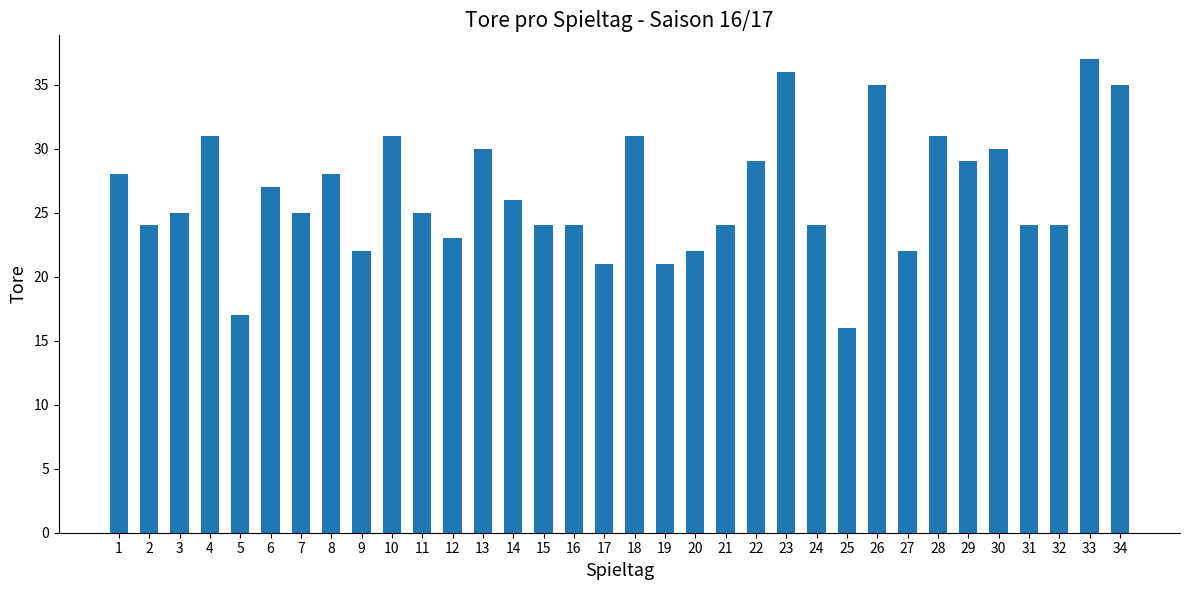

What is the value of the 32nd bar from the left?

24